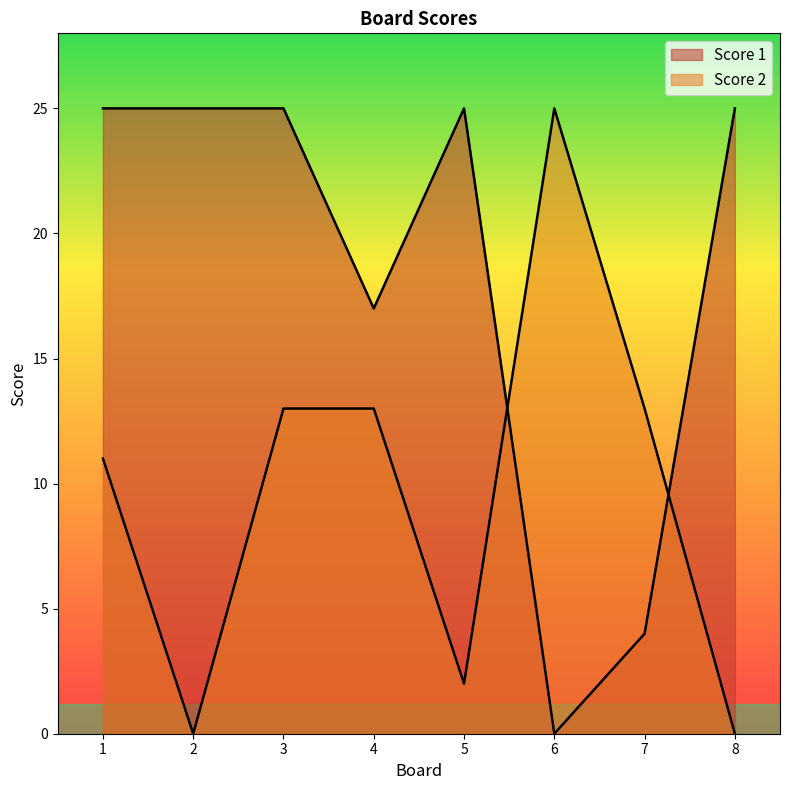

Where is the first local maximum for Score 1?

5